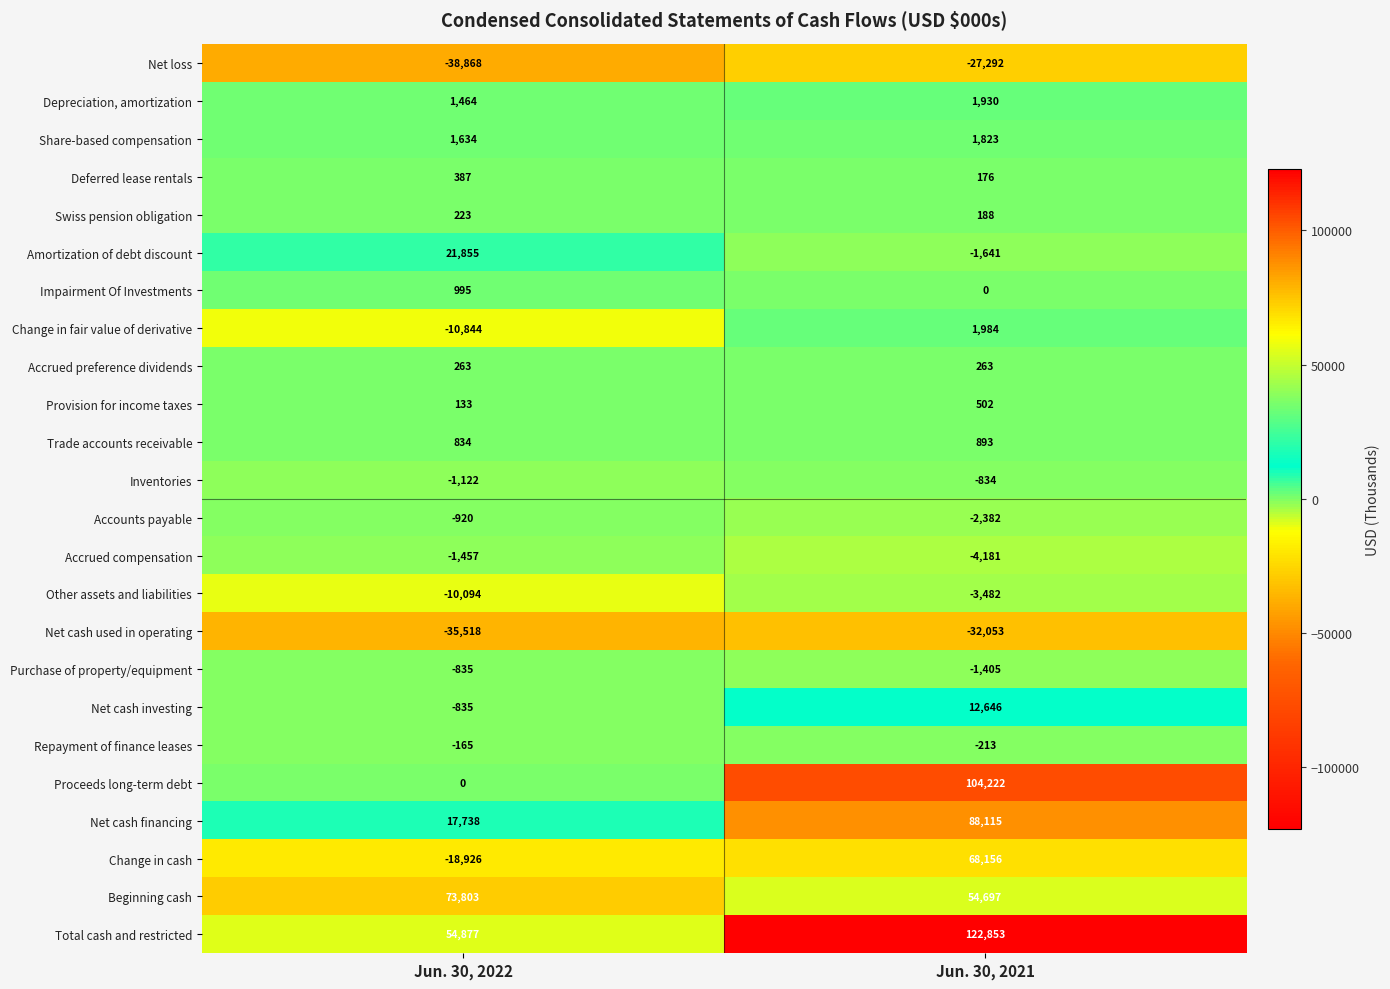

Rank the series at Jun. 30, 2021 from highest to lowest value.

Total cash and restricted, Proceeds long-term debt, Net cash financing, Change in cash, Beginning cash, Net cash investing, Change in fair value of derivative, Depreciation, amortization, Share-based compensation, Trade accounts receivable, Provision for income taxes, Accrued preference dividends, Swiss pension obligation, Deferred lease rentals, Impairment Of Investments, Repayment of finance leases, Inventories, Purchase of property/equipment, Amortization of debt discount, Accounts payable, Other assets and liabilities, Accrued compensation, Net loss, Net cash used in operating